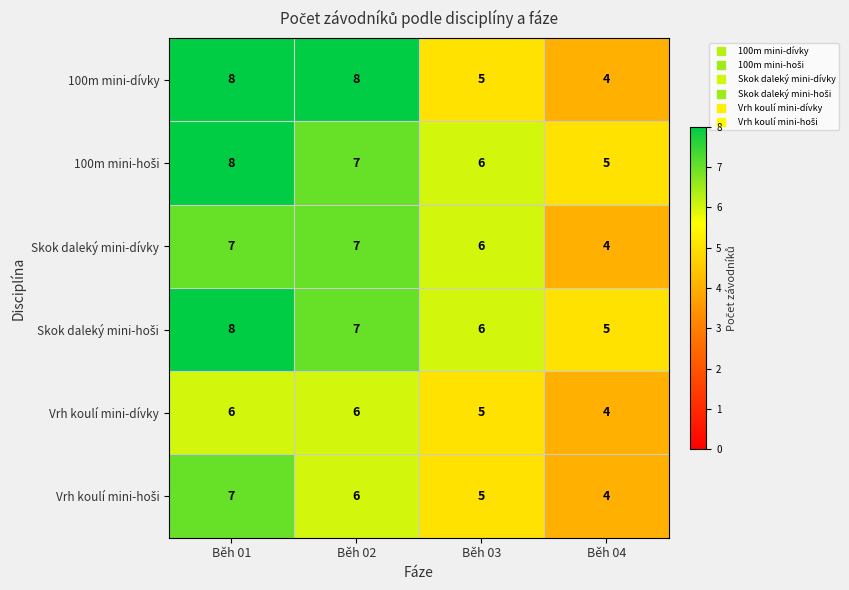

The value of Vrh koulí mini-dívky at Běh 03 is 5. True or false?

True